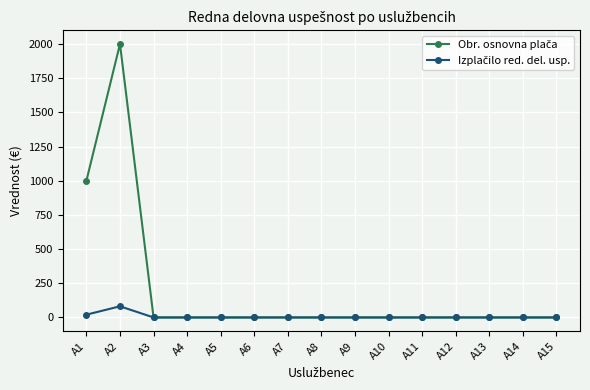

Which label corresponds to the largest value in the chart?

A2